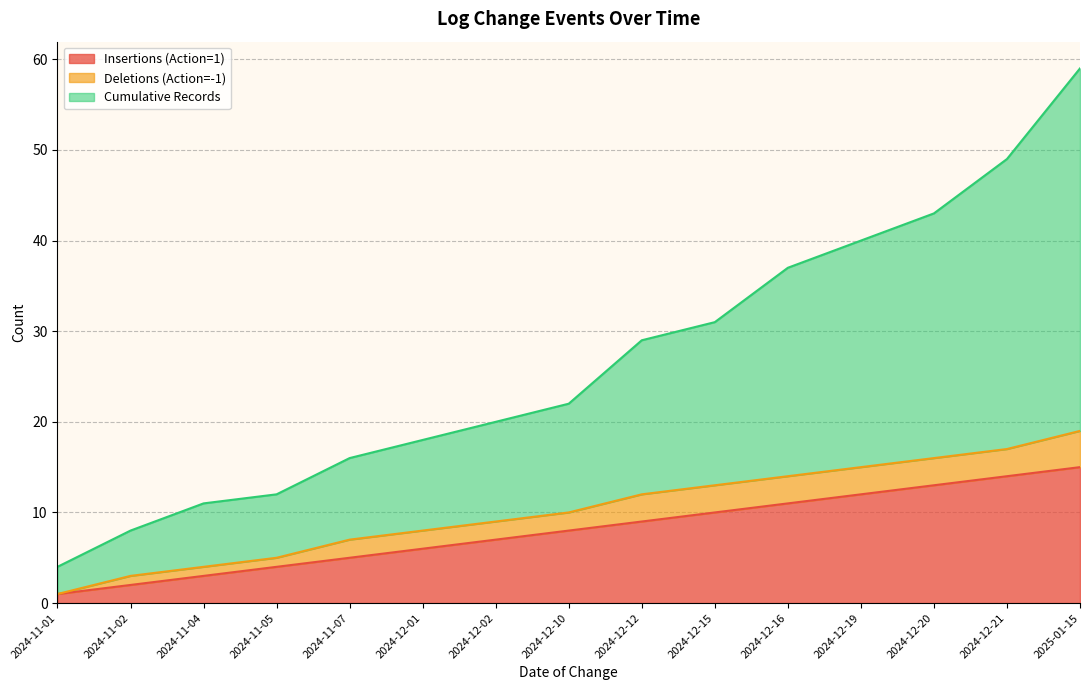

True or false: Insertions (Action=1) has more than 0 points higher than both neighbors.

False